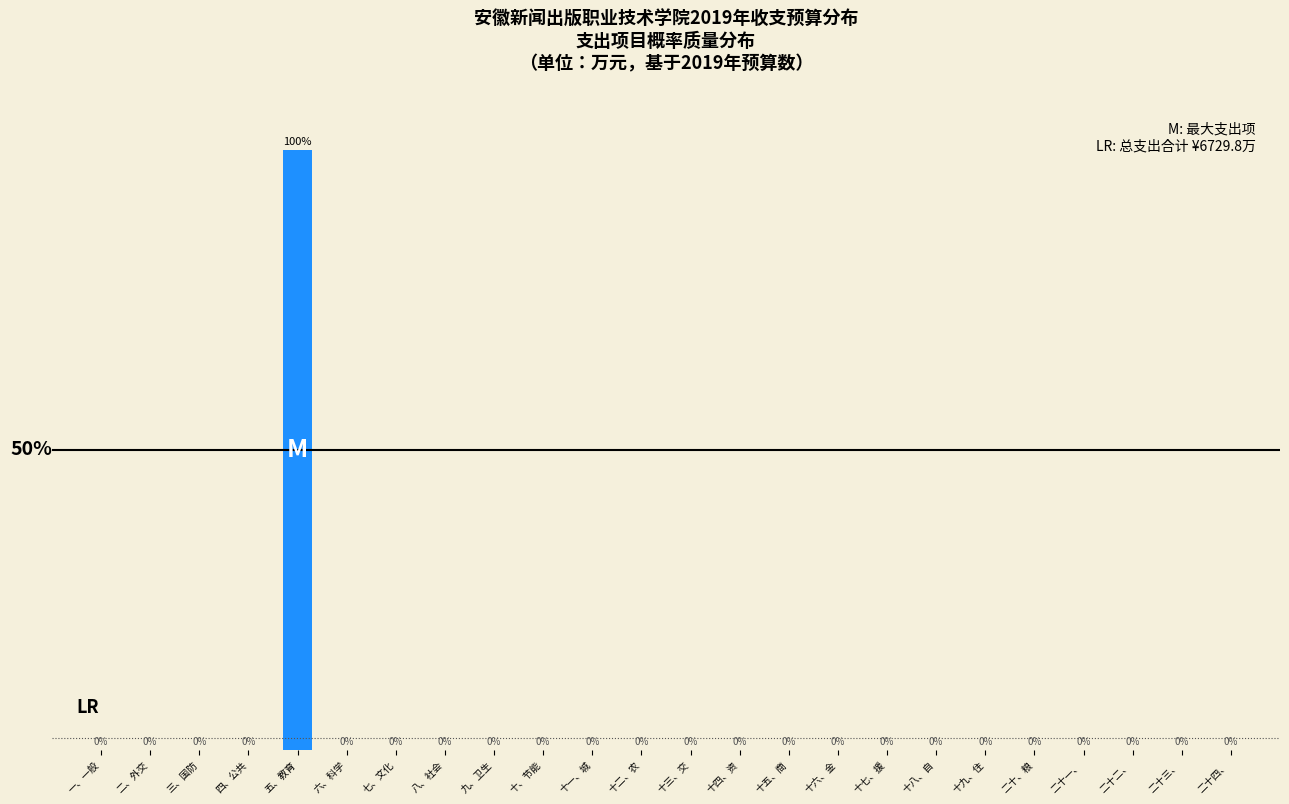

At which label is the value closest to 49?

十九、住